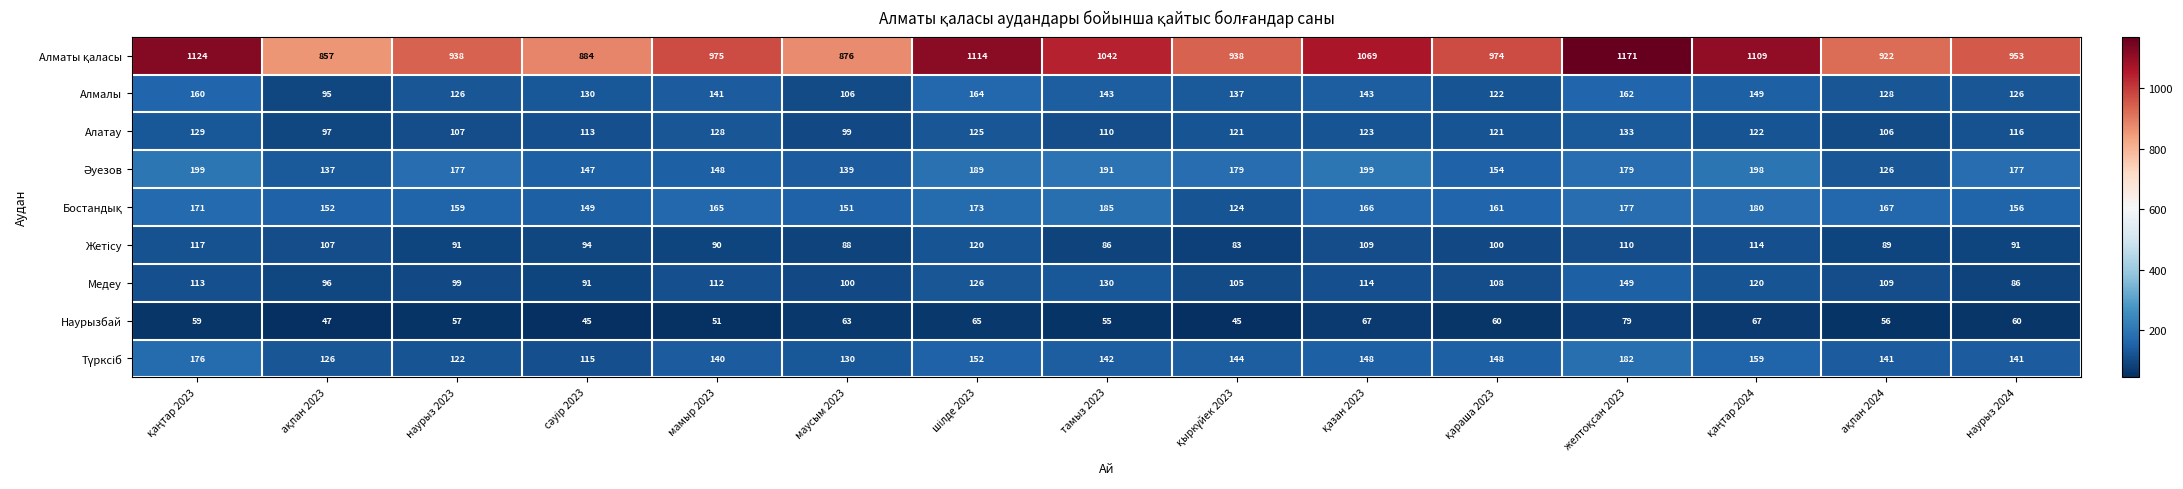

What is the difference between the maximum and minimum values in the Наурызбай series?

34